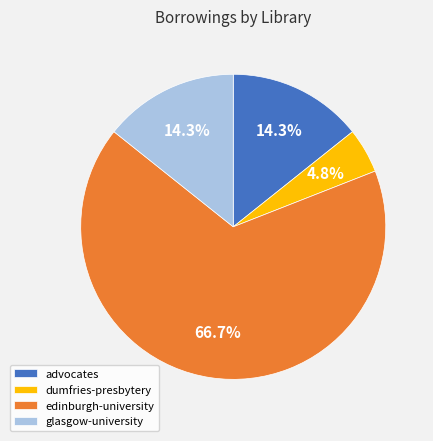

Which slice is the largest?

edinburgh-university